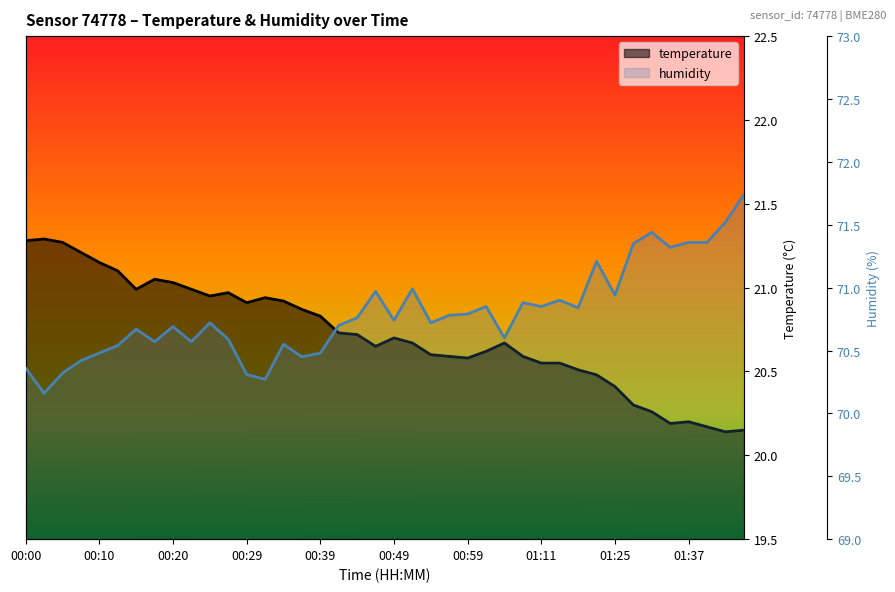

What are all the series names shown in the legend?

temperature, humidity